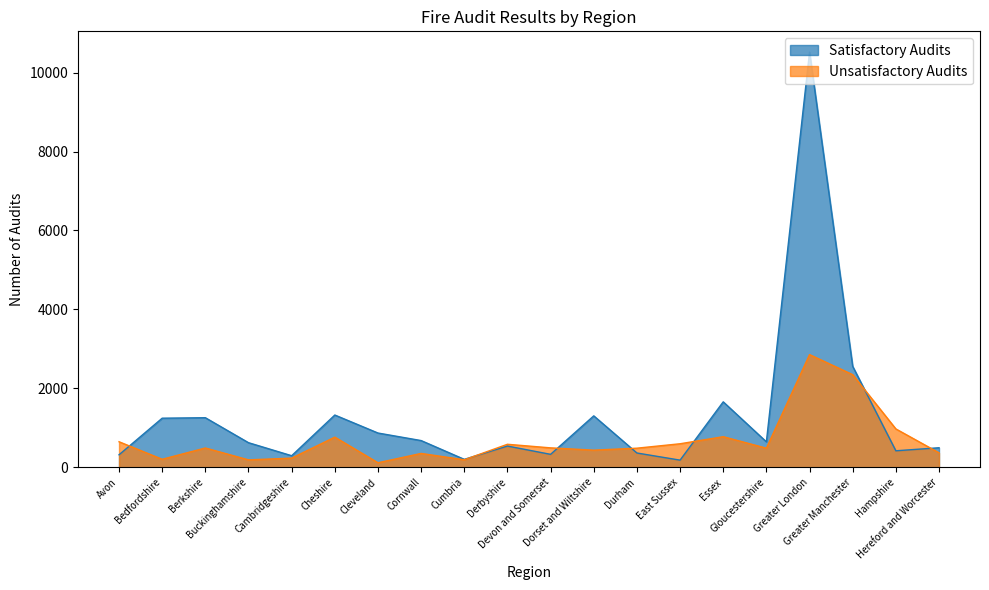

Count the number of data series in this chart.

2